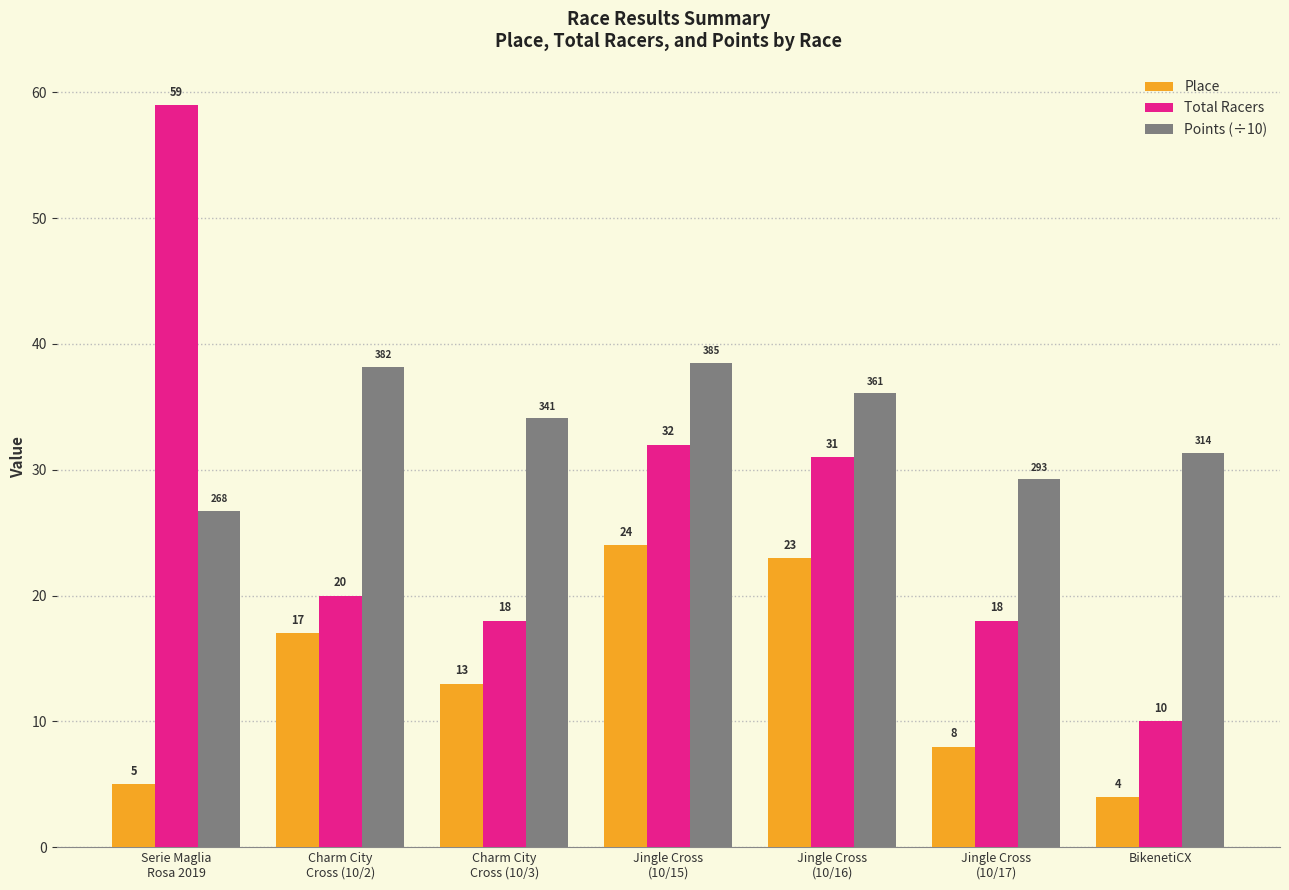

What is the label of the 6th bar from the right?

Charm City
Cross (10/2)